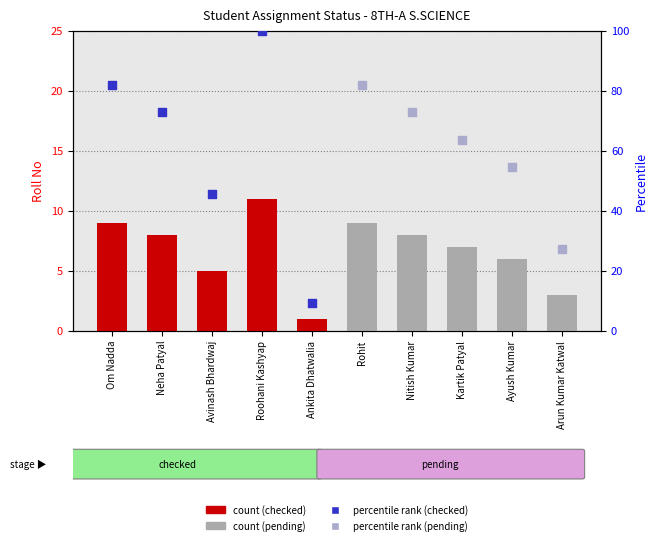

Between Roohani Kashyap and Kartik Patyal, which is larger?

Roohani Kashyap